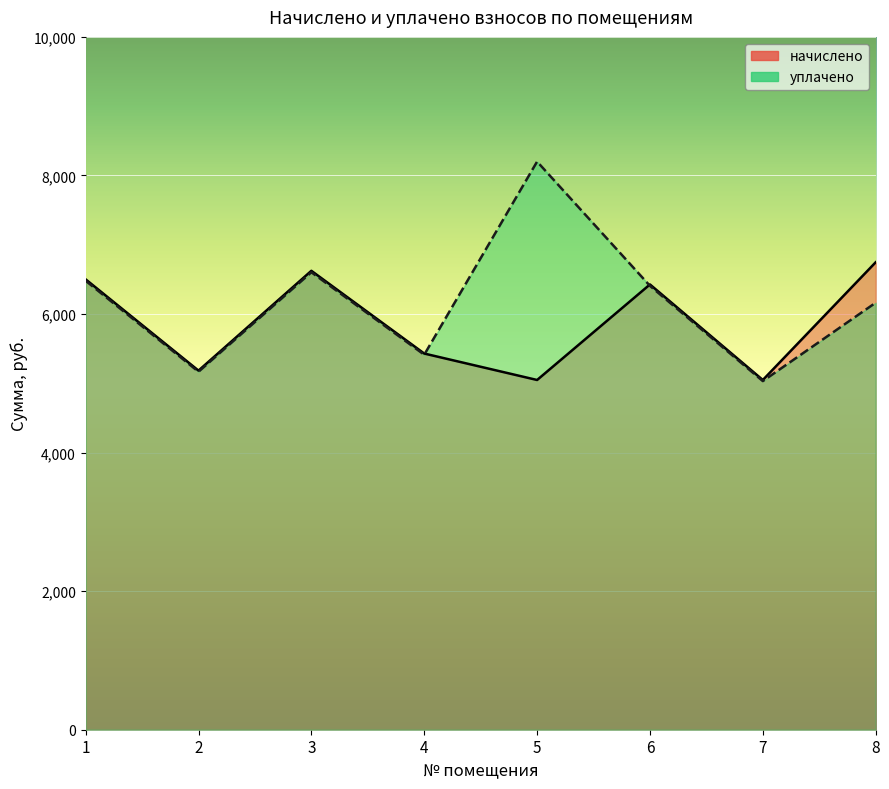

Where does the начислено series first go above 6426?

1